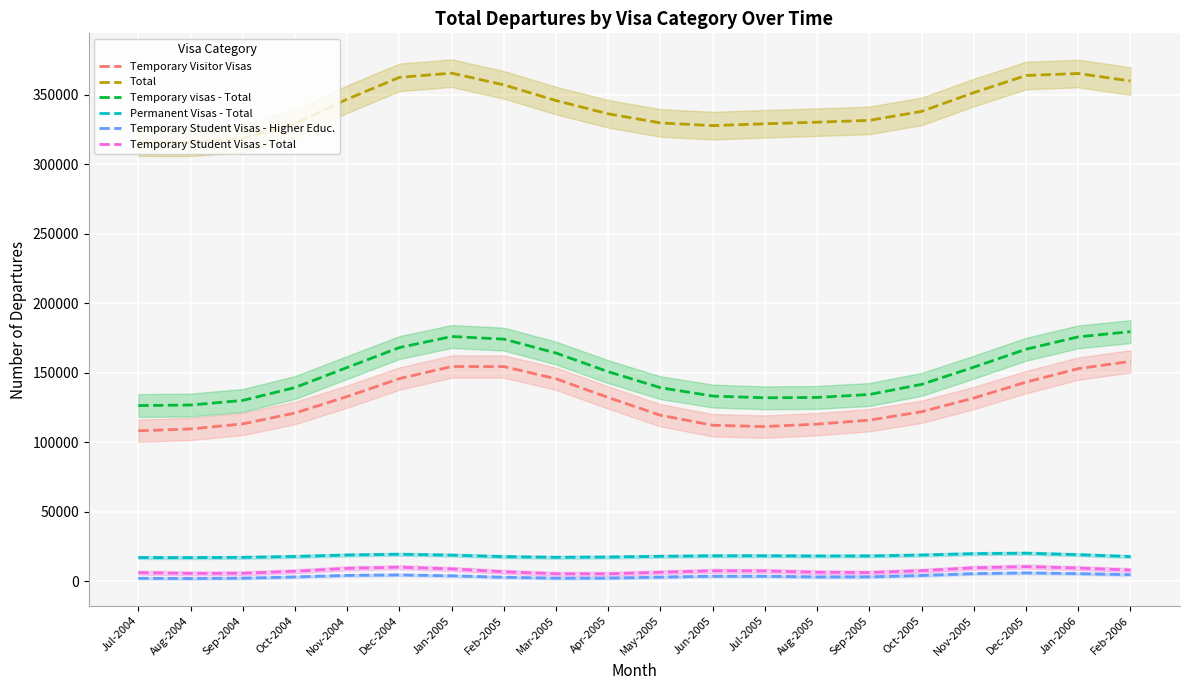

In Temporary Visitor Visas, how many points are higher than both neighbors (excluding endpoints)?

1